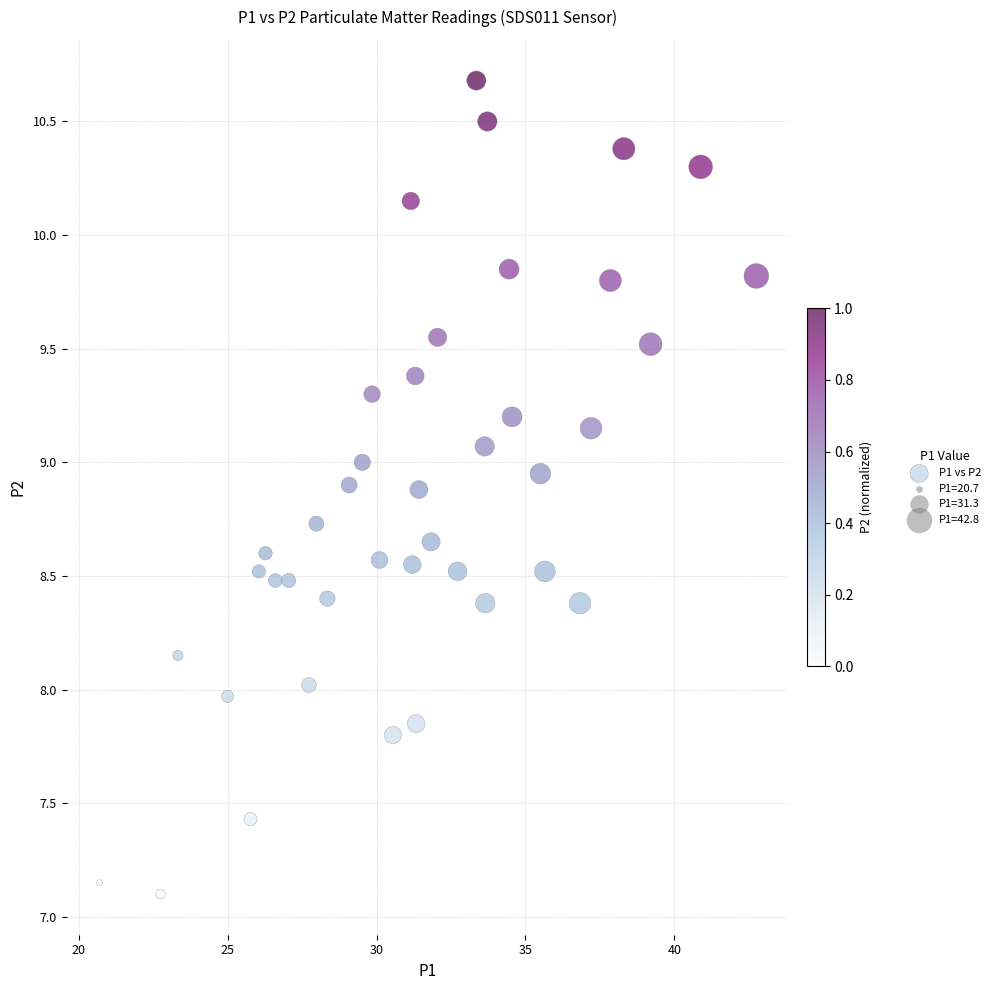

What is the range of Y values (max minus min)?

3.6